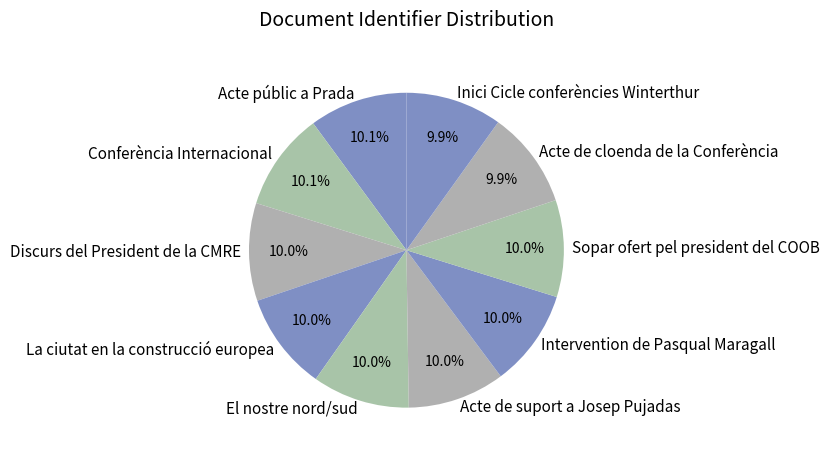

What percentage is NOT represented by Acte de suport a Josep Pujadas?

90.0%